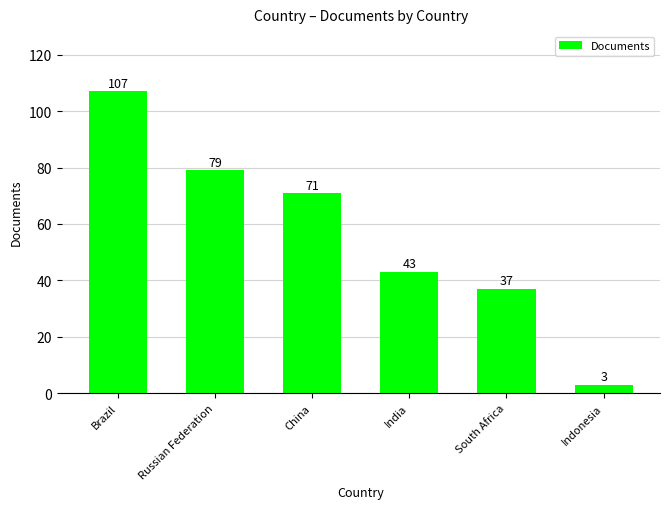

What is the sum of the values at Indonesia and China?

74